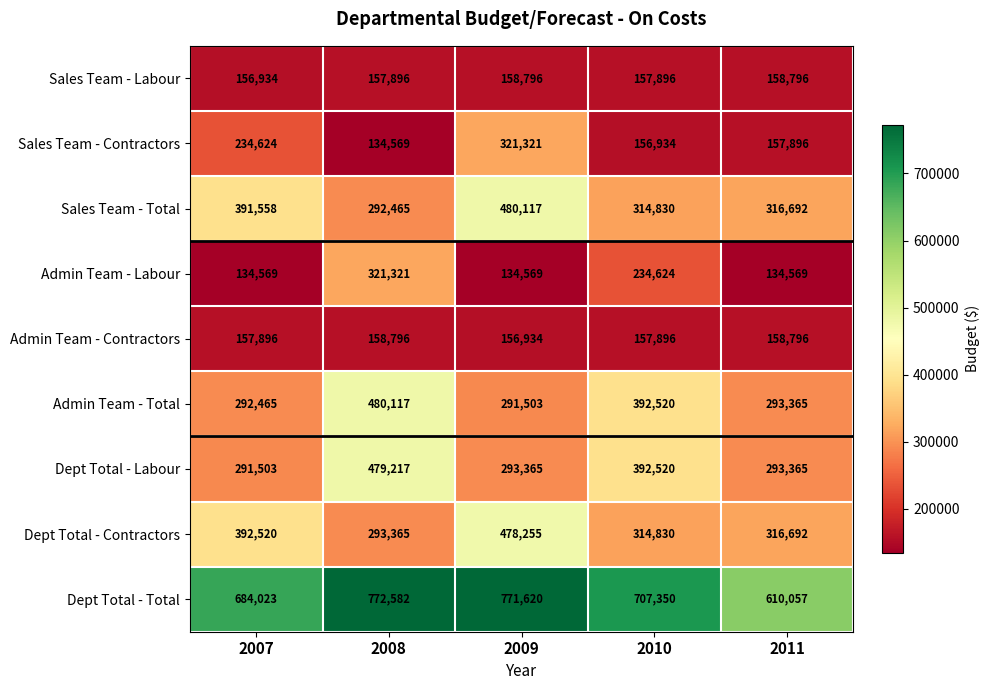

At which category is the sum across all series the highest?

2008